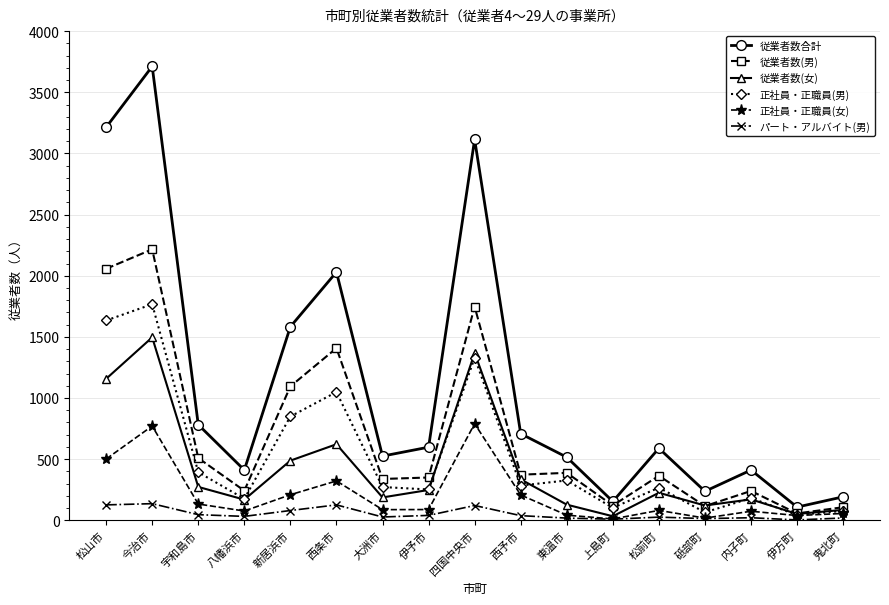

True or false: パート・アルバイト(男) and 従業者数合計 cross at least once.

False